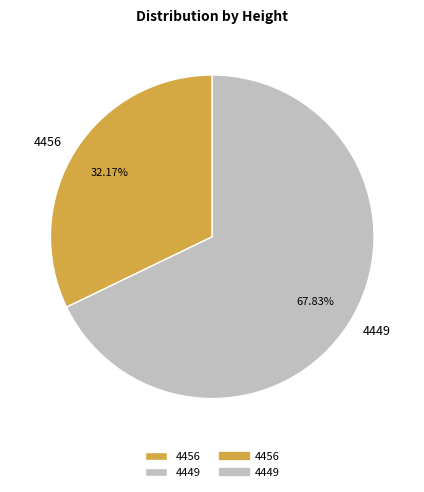

Combined, what portion of the pie is 4456 and 4449?

100.0%